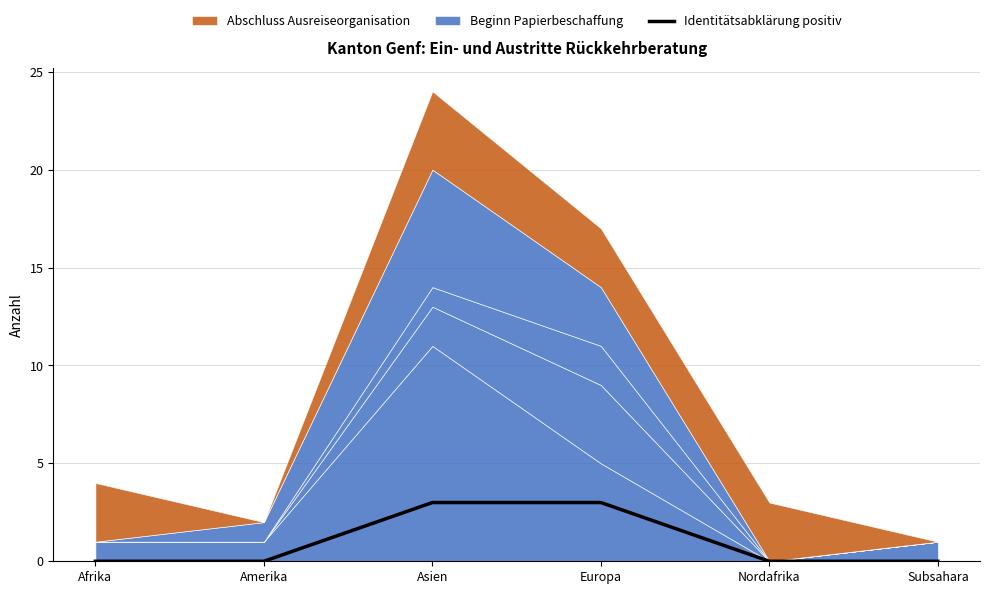

How many positive values are there?

2